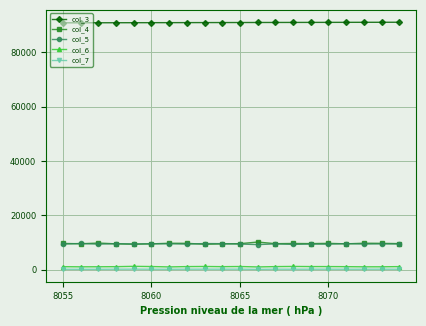

True or false: col_7 has more than 2 points higher than both neighbors.

True